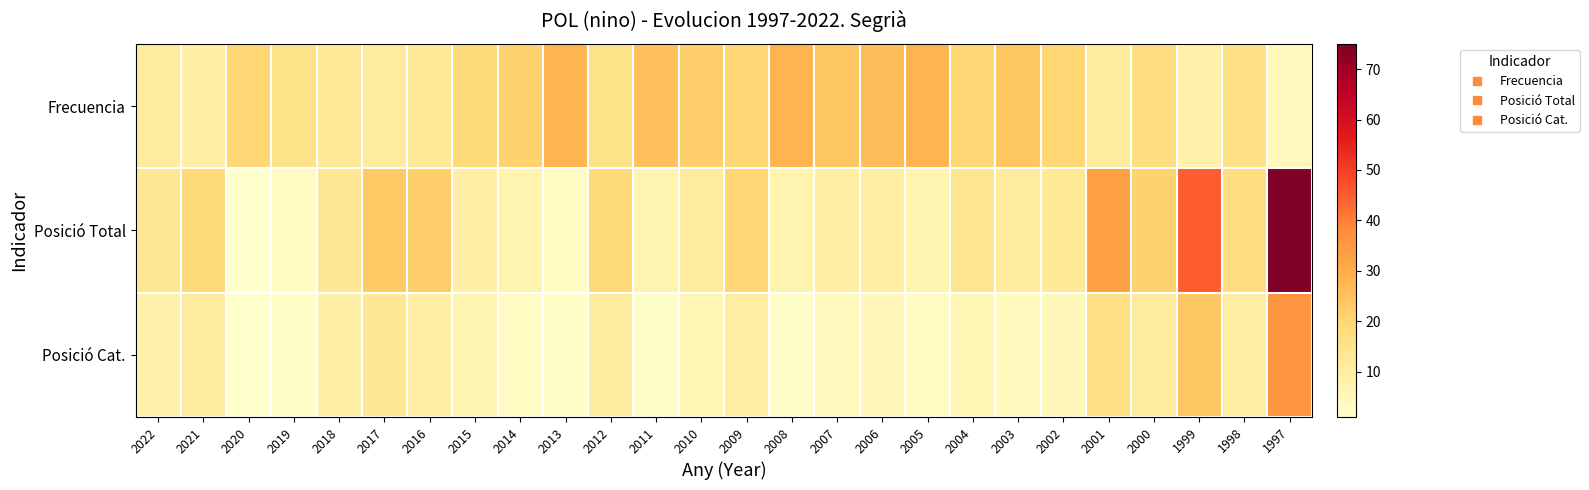

At how many categories does at least one series exceed 48?

1